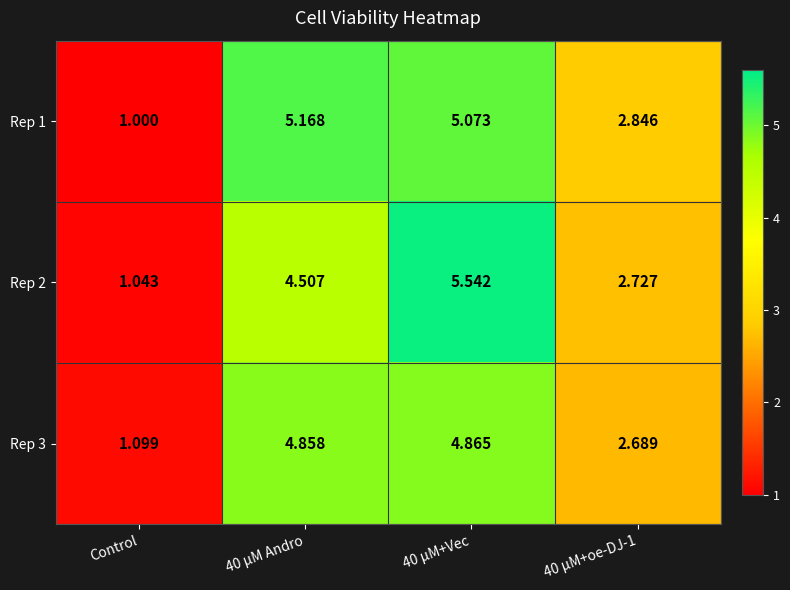

Which category has the lowest value across all series?

Control